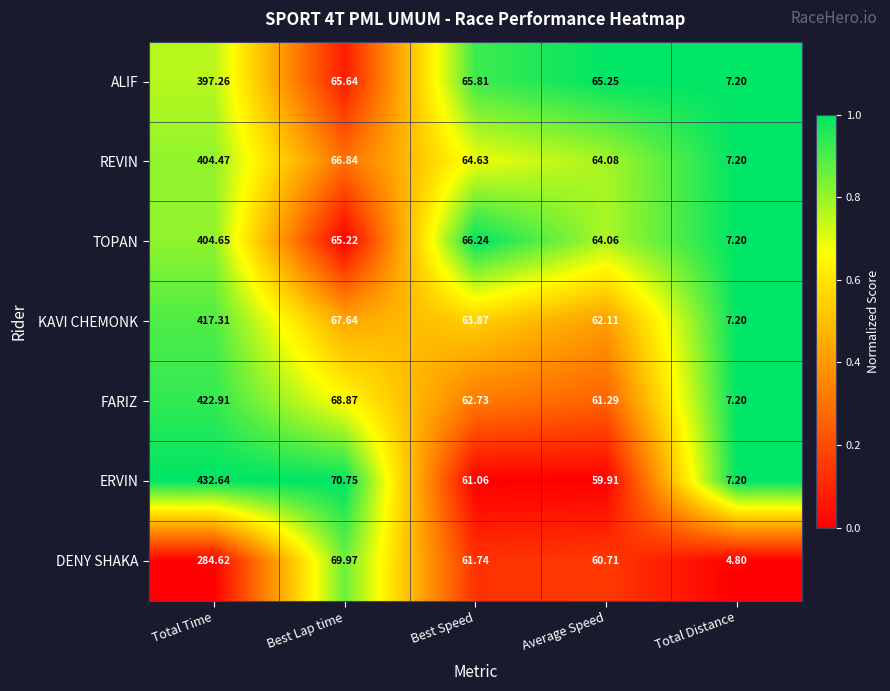

Which series changed the most between Best Speed and Average Speed?

TOPAN